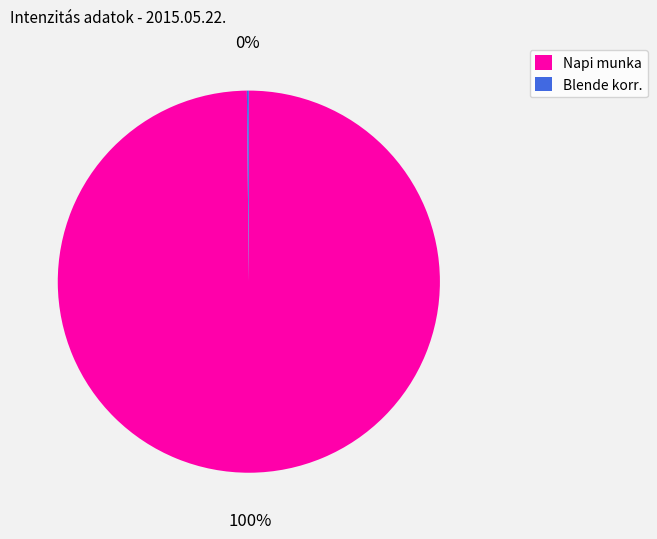

Which category has the biggest portion of the pie?

Napi munka